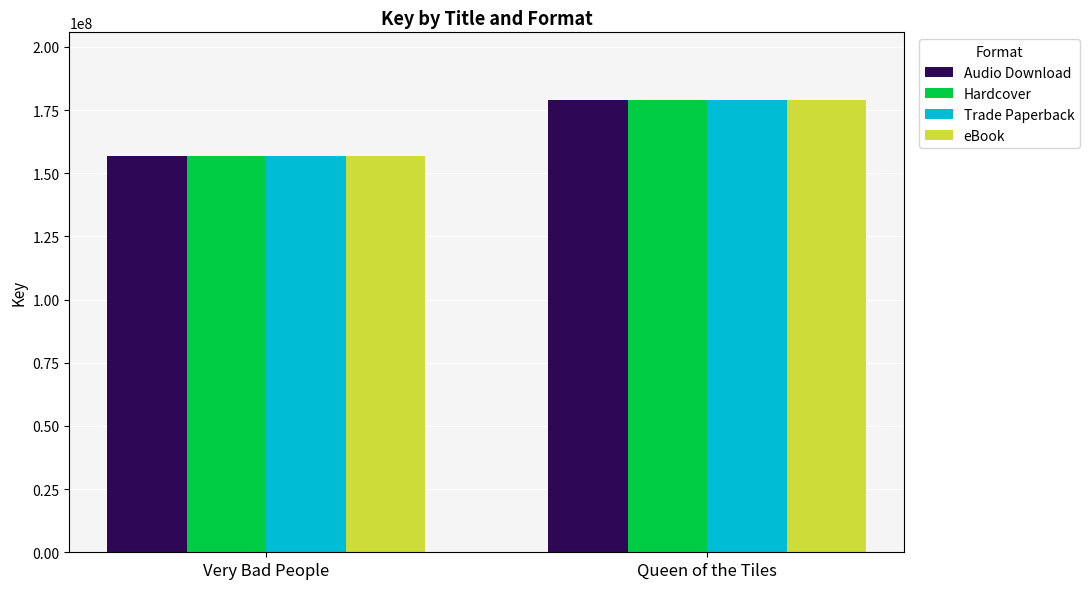

Is it true that Hardcover equals 178921057 at Queen of the Tiles?

True